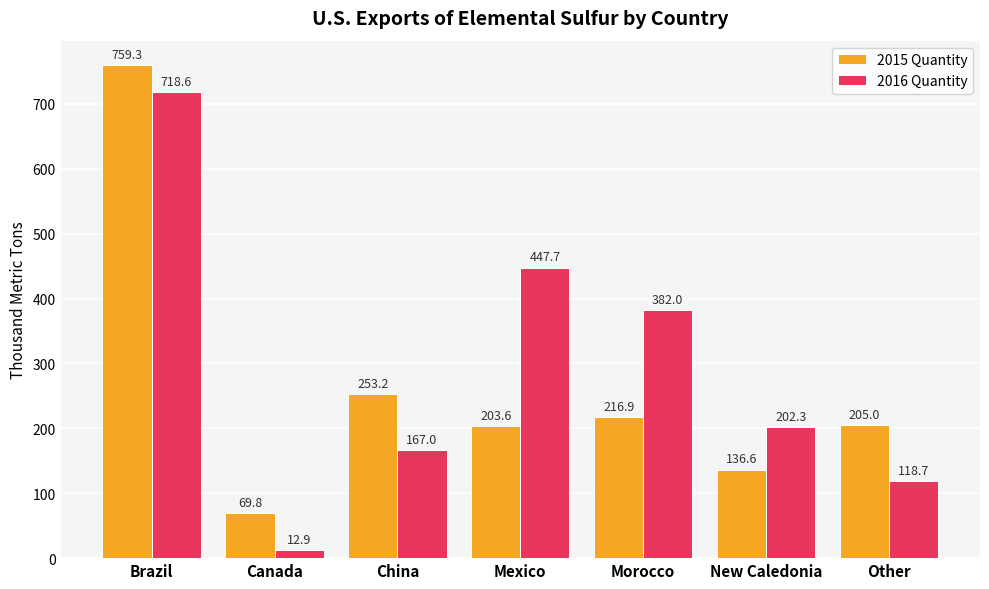

Reading left to right, list all the values displayed in this chart.

2015 Quantity: Brazil=759.3	Canada=69.8	China=253.2	Mexico=203.6	Morocco=216.9	New Caledonia=136.6	Other=205.0
2016 Quantity: Brazil=718.6	Canada=12.9	China=167.0	Mexico=447.7	Morocco=382.0	New Caledonia=202.3	Other=118.7